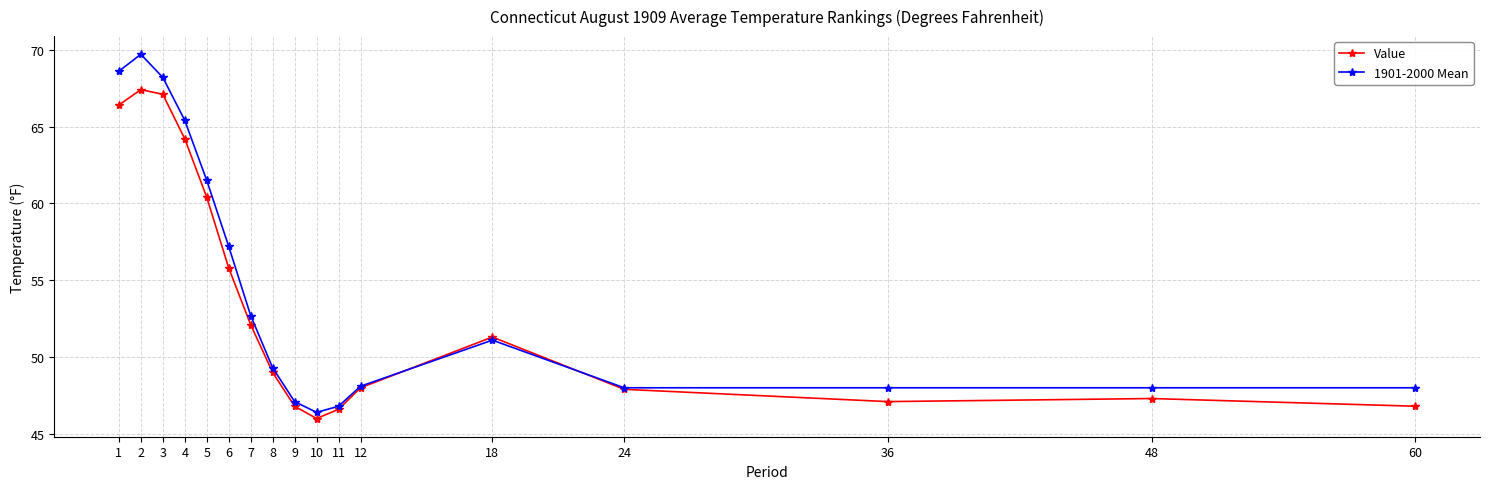

How many times do 1901-2000 Mean and Value cross each other?

2